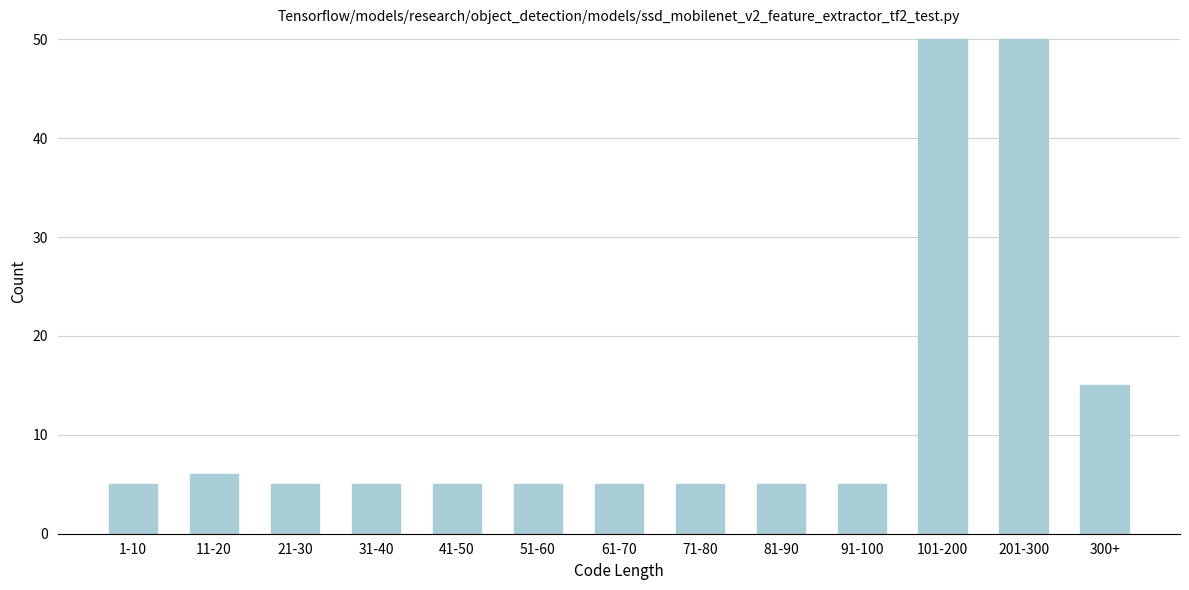

Reading left to right, what are all the values shown in this chart?

5	6	5	5	5	5	5	5	5	5	50	50	15